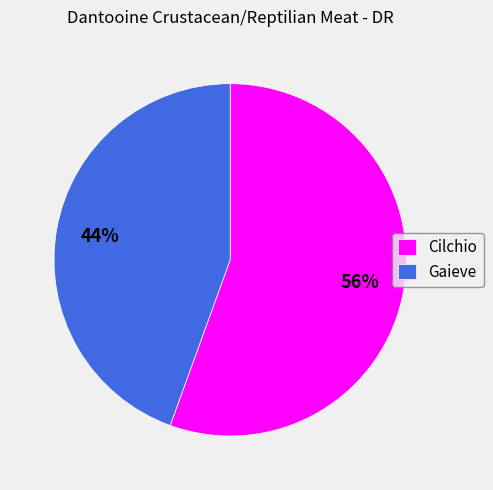

How many segments does this pie chart have?

2